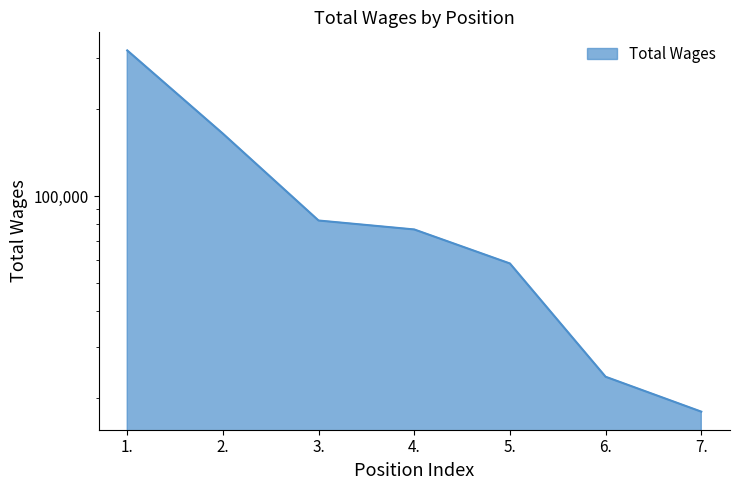

True or false: the data shows 76719 at 4..

True